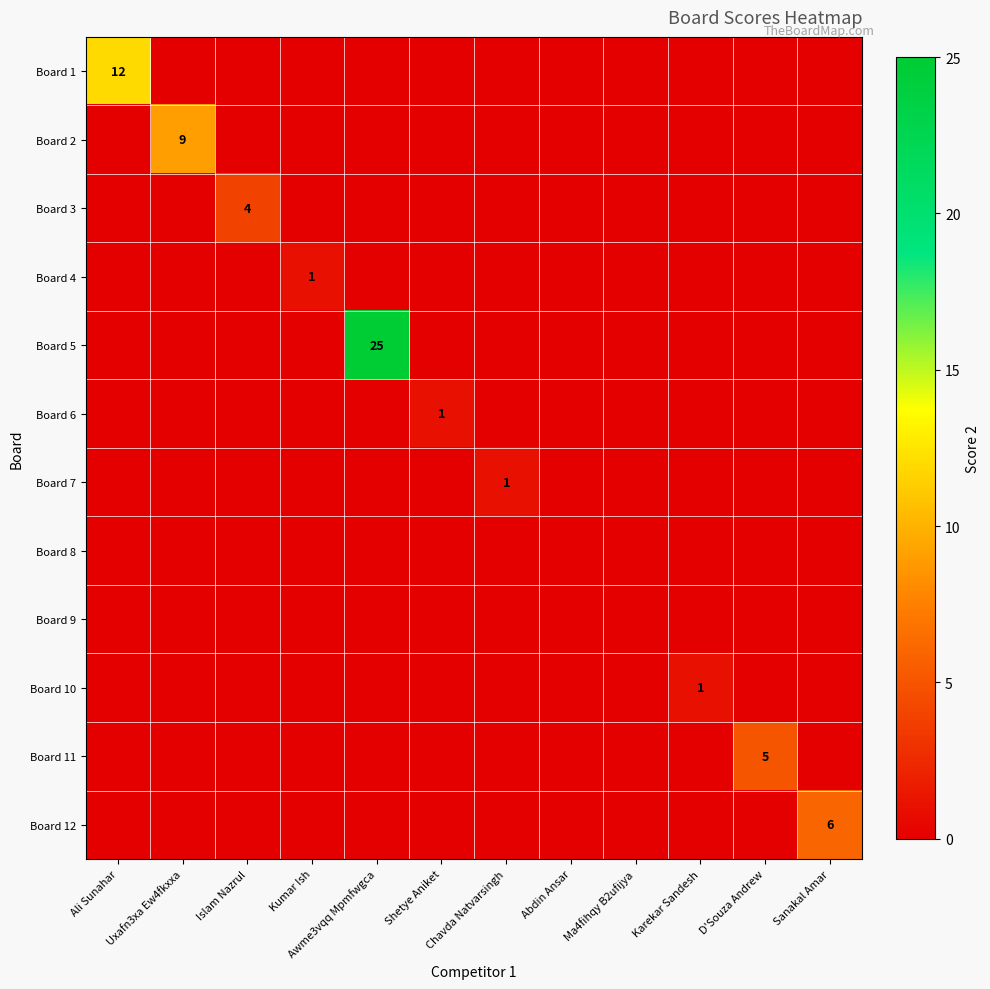

Which category has the highest value in the Board 3 series?

Islam Nazrul